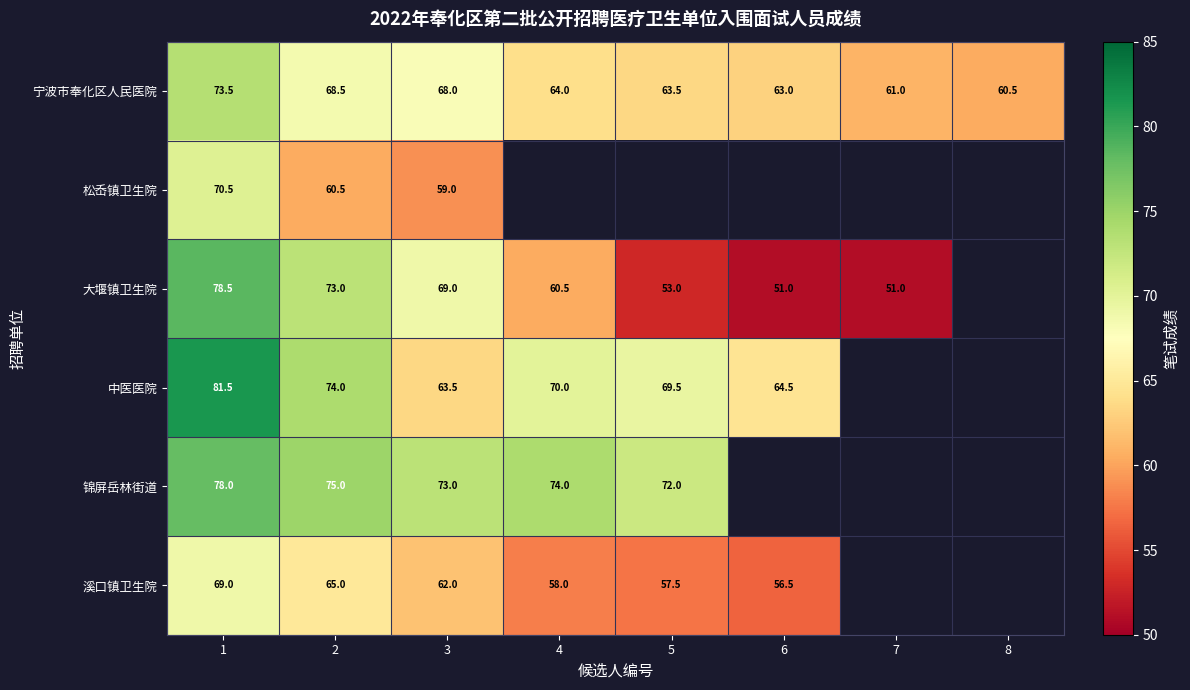

What is the spread (max minus min) of values at 7?

10.0